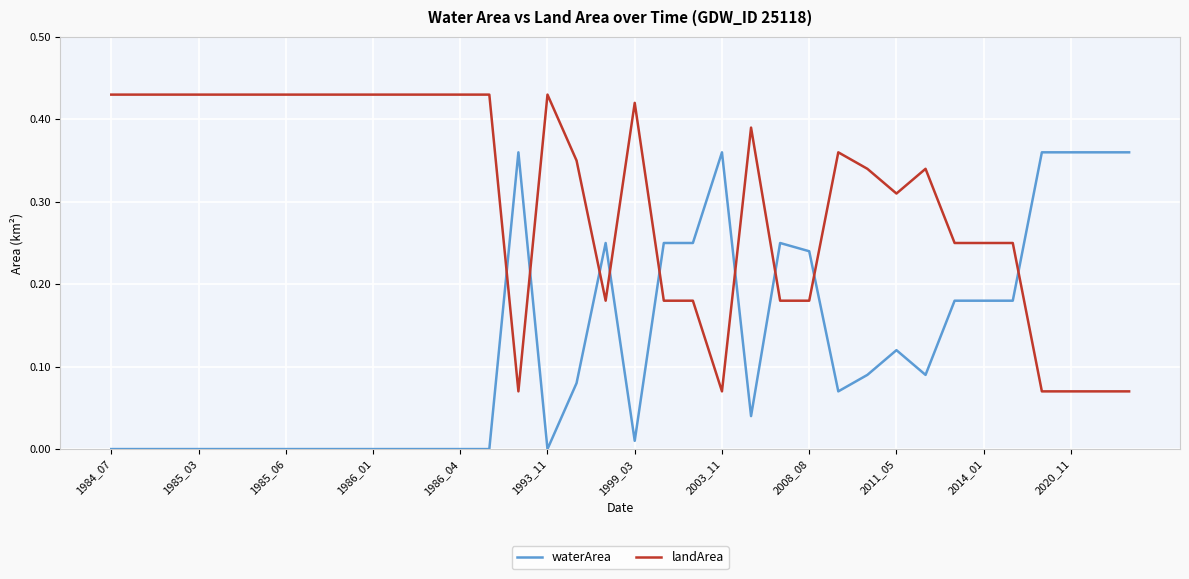

How many times do landArea and waterArea cross each other?

9